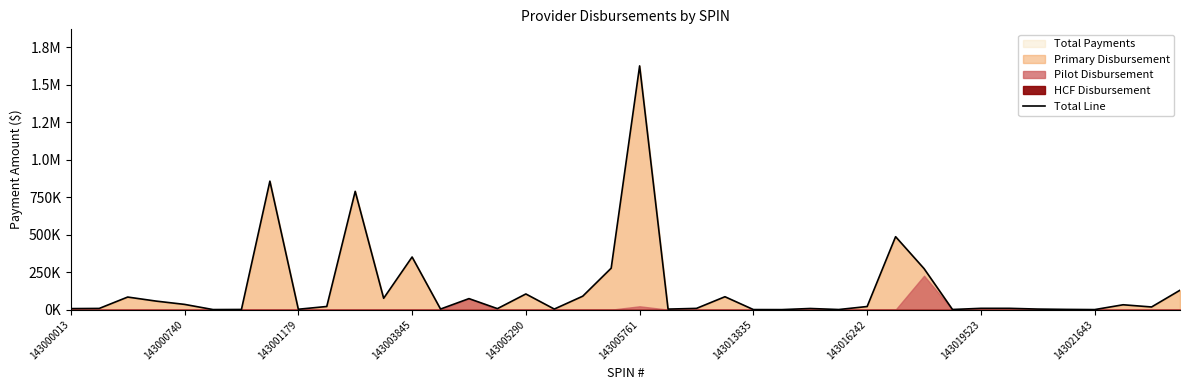

Is it true that the value at 30 is 101423.9?

False